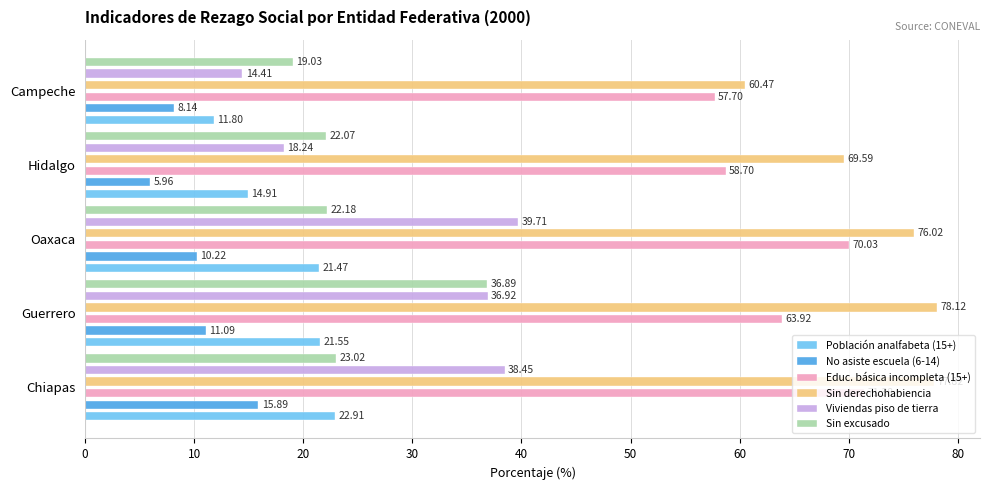

What are all the series names shown in the legend?

Población analfabeta (15+), No asiste escuela (6-14), Educ. básica incompleta (15+), Sin derechohabiencia, Viviendas piso de tierra, Sin excusado